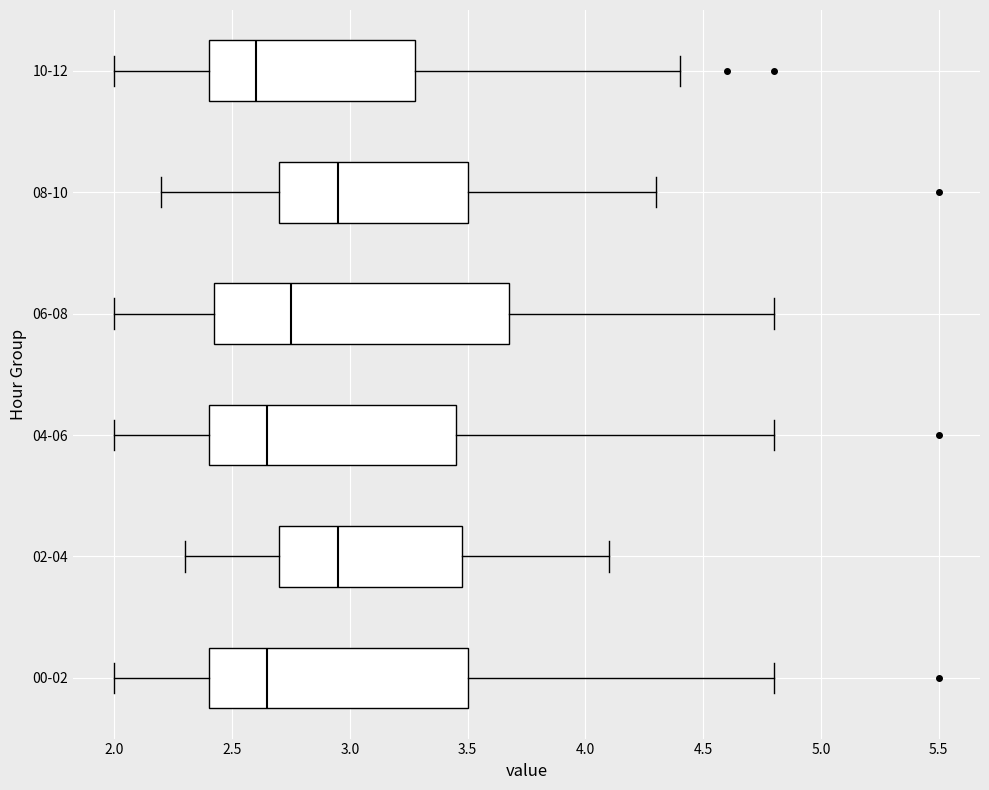

Which box is the widest, from its left edge to its right edge?

06-08